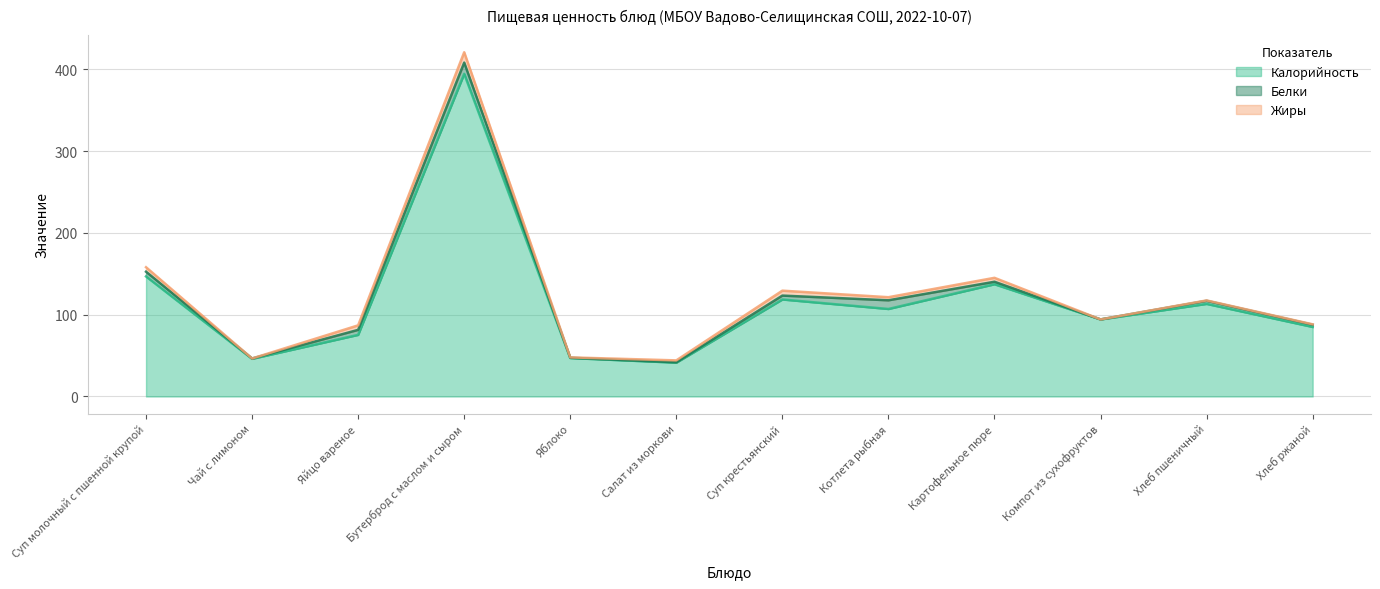

What value does the Калорийность series have at Яблоко?

47.0